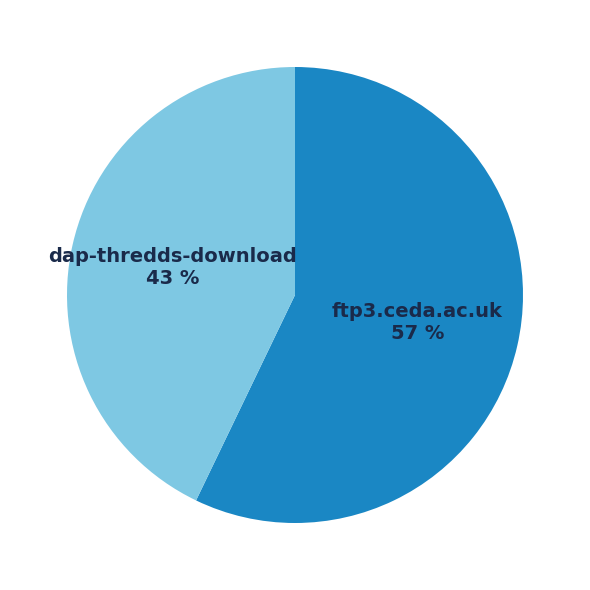

Combined, do ftp3.ceda.ac.uk 57 % and dap-thredds-download 43 % account for over 50%?

Yes